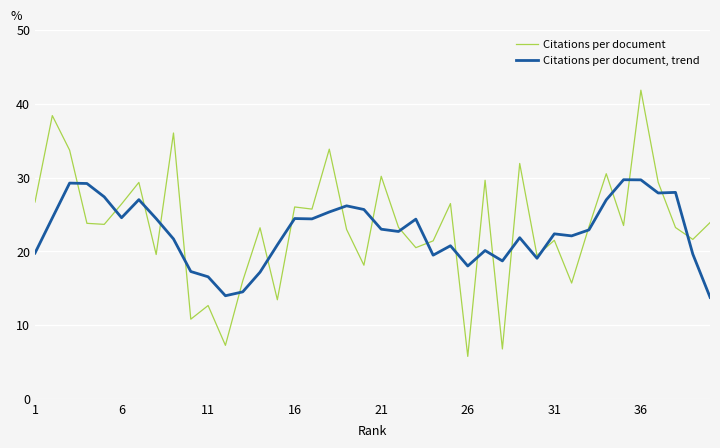

List the series in order of their overall mean, lowest first.

Citations per document, trend, Citations per document